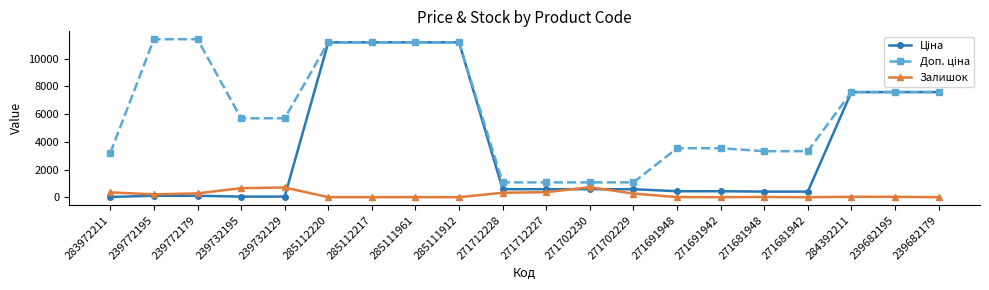

At how many categories does at least one series exceed 9201?

6